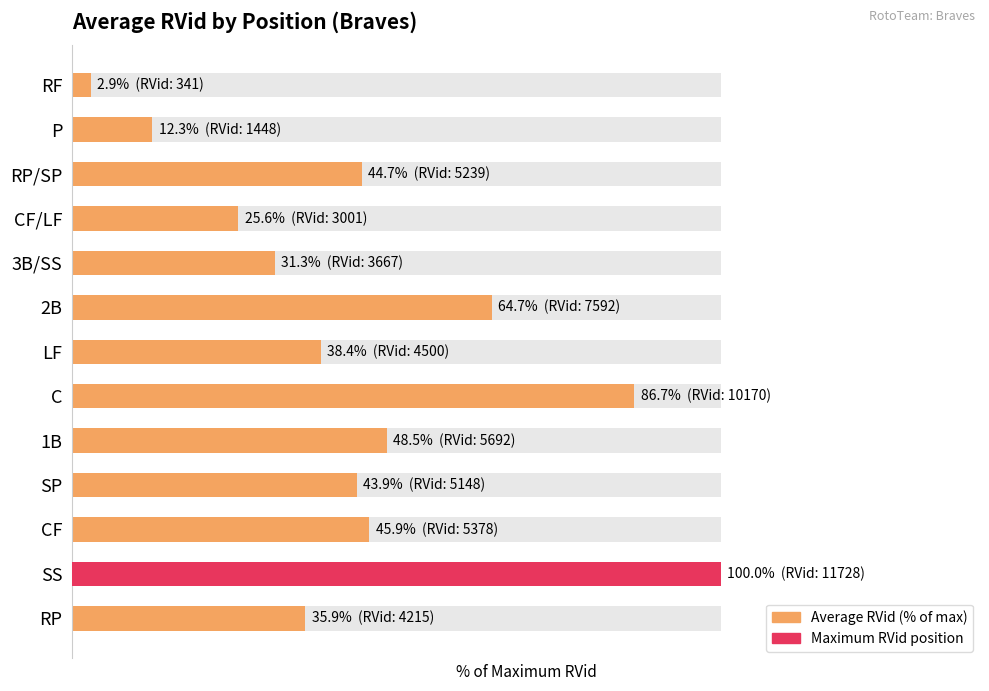

Is it true that the value at SP is 60.0?

False